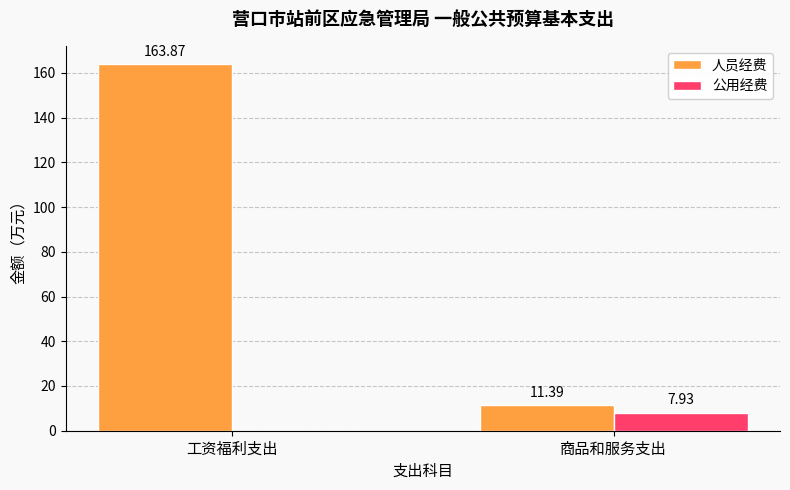

Reading left to right, extract all data points from this chart.

人员经费: 163.9	11.4
公用经费: 0.0	7.9